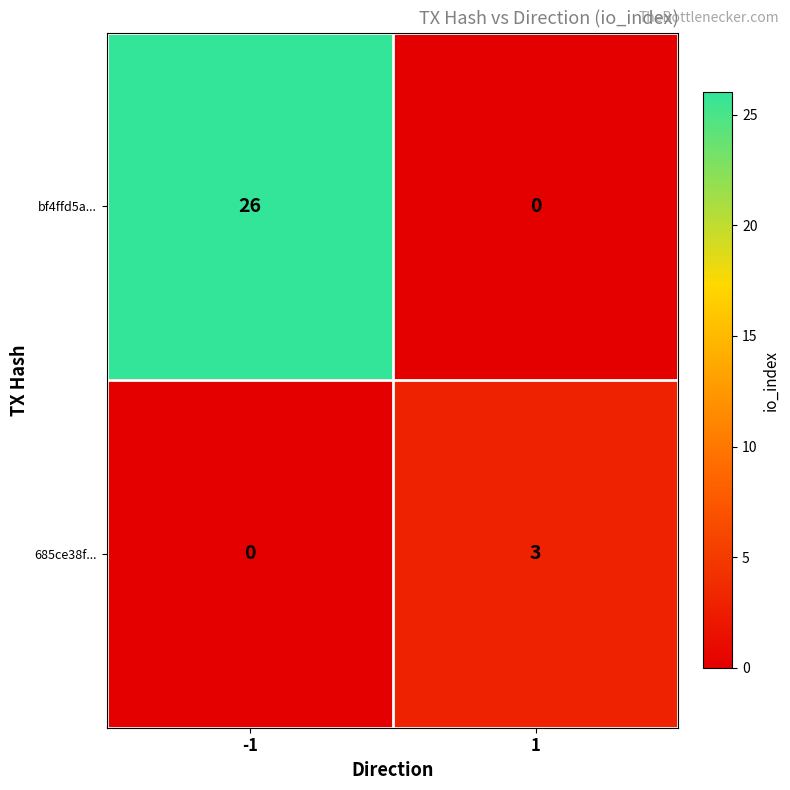

Count the number of data series in this chart.

2